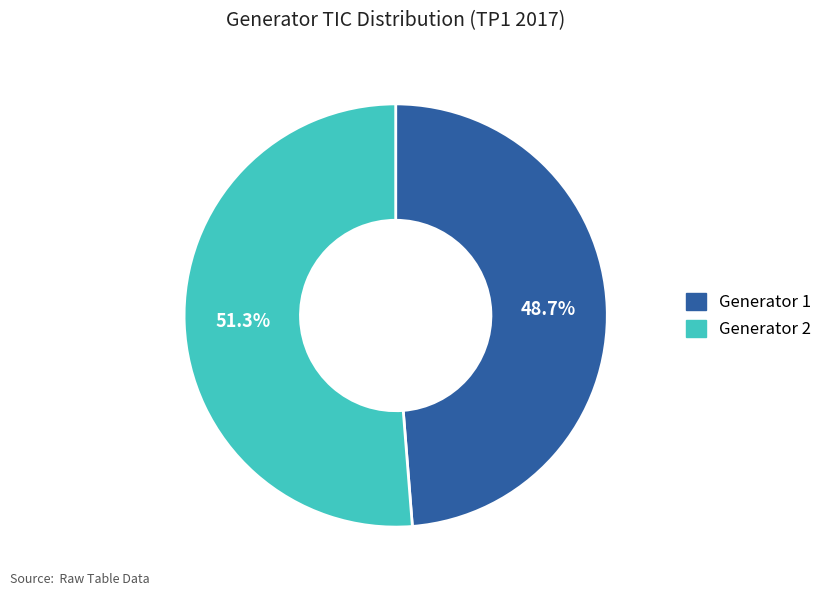

To the nearest percent, what portion does Generator 2 represent?

51%